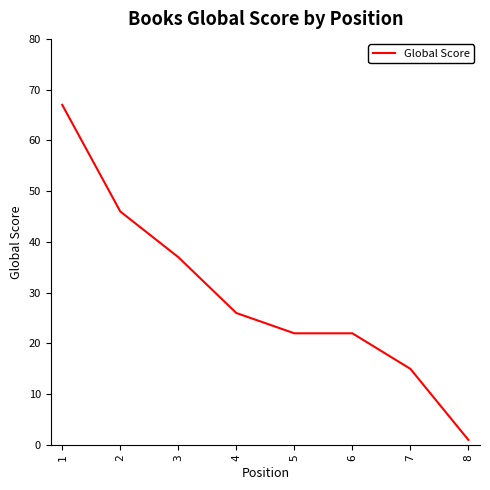

Is it true that the value at 4 is 11?

False